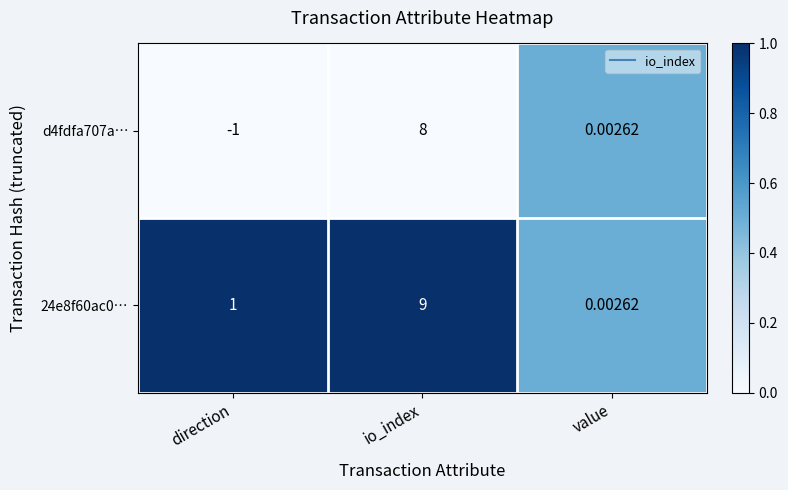

Rank the categories by 24e8f60ac0… value from lowest to highest.

value, direction, io_index